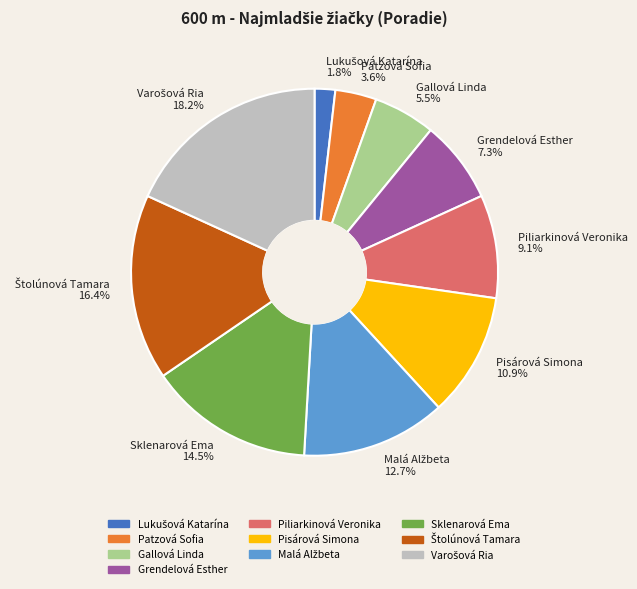

Does Piliarkinová Veronika represent more than half of the total?

No